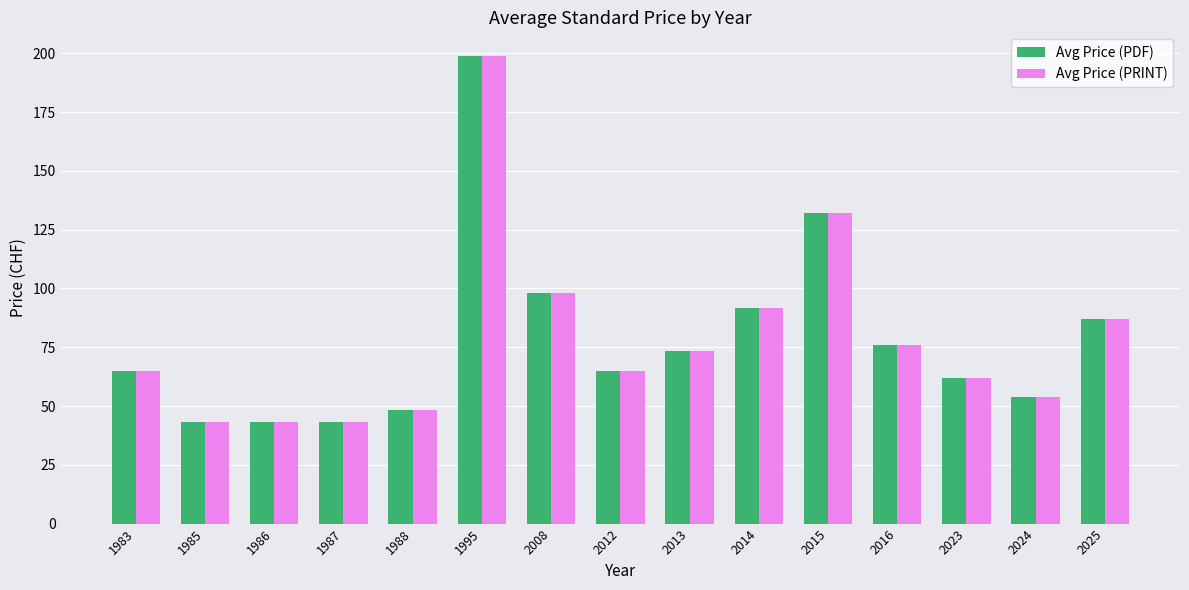

What is the lowest value of the Avg Price (PDF) series?

43.0